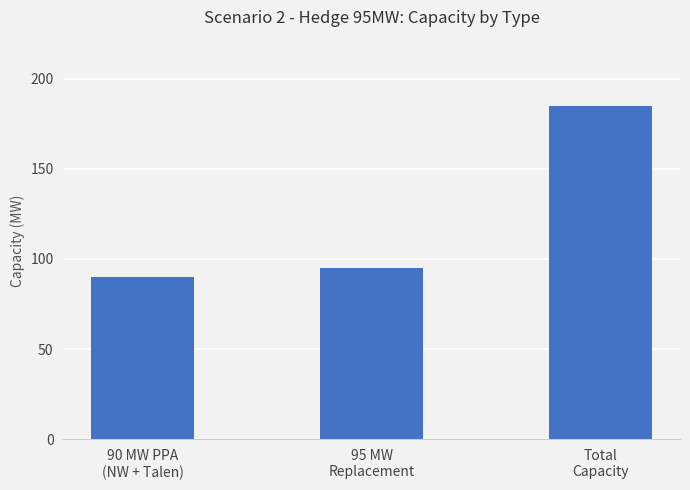

The value at Total
Capacity is 305. True or false?

False